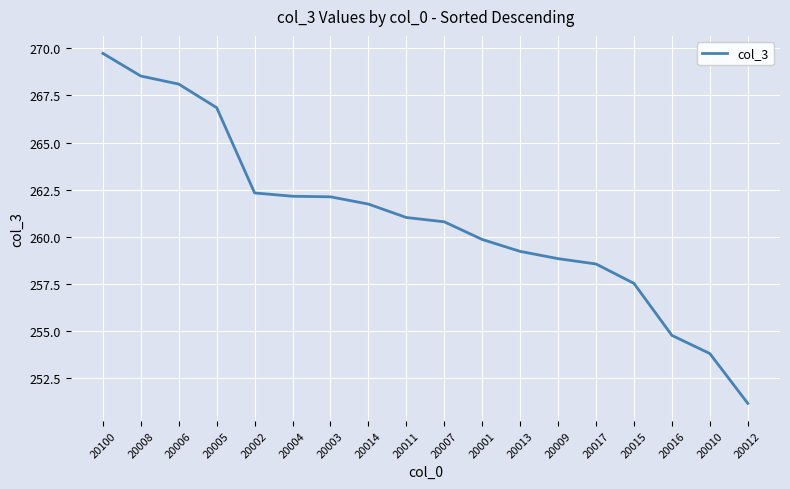

What position from the right is 20004?

13